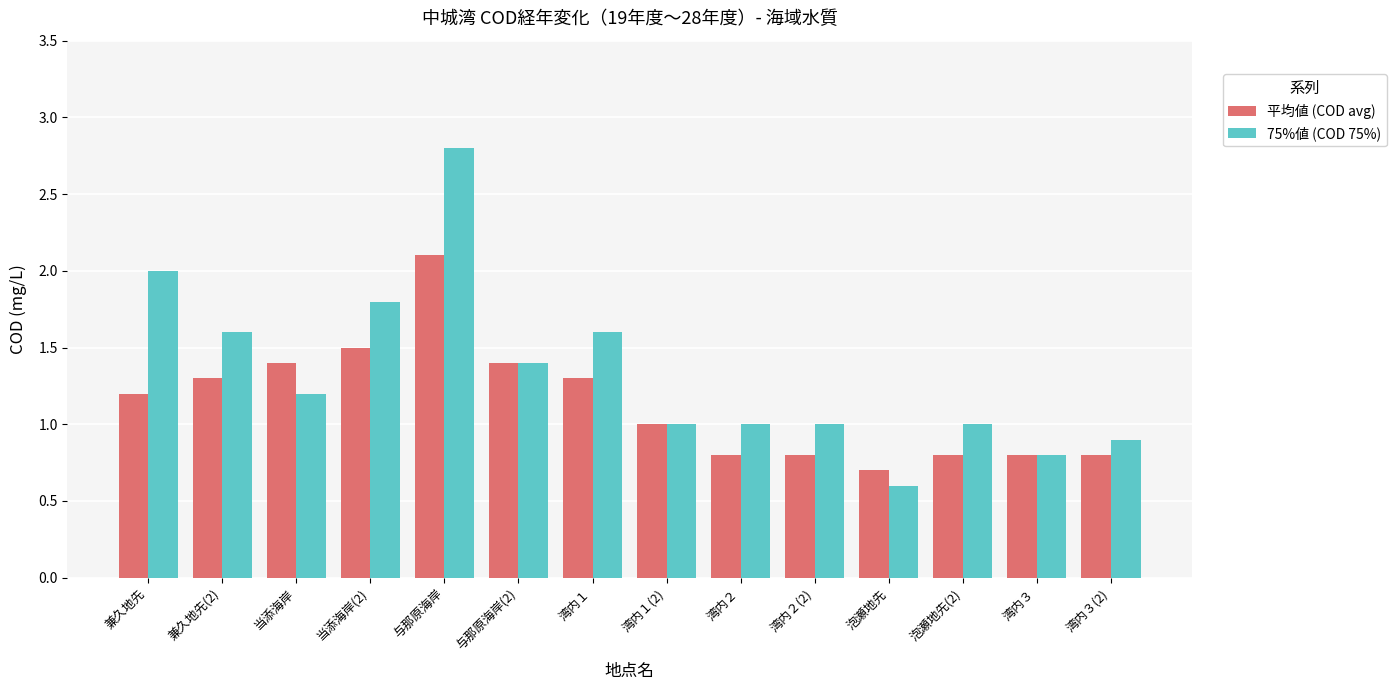

List the series in order of their overall mean, lowest first.

平均値 (COD avg), 75%値 (COD 75%)